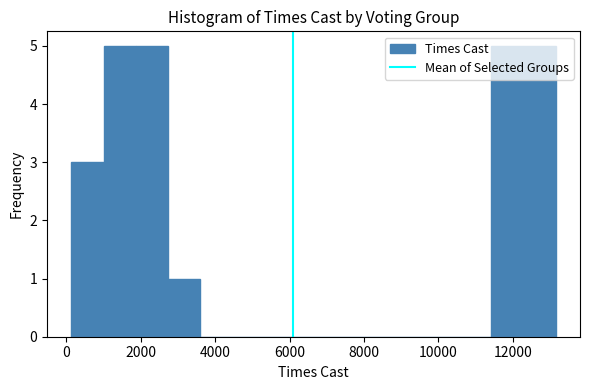

Reading left to right, list every bar in this chart as the range it spans on the x-axis followed by its height. Neither the bar edges nor the heights are printed on the chart, so give them approximately, as read against the axes.

200 to 1000: 3
1000 to 1800: 5
1800 to 2800: 5
2800 to 3600: 1
3600 to 4400: 0
4400 to 5400: 0
5400 to 6200: 0
6200 to 7000: 0
7000 to 8000: 0
8000 to 8800: 0
8800 to 9600: 0
9600 to 10600: 0
10600 to 11400: 0
11400 to 12200: 5
12200 to 13200: 5